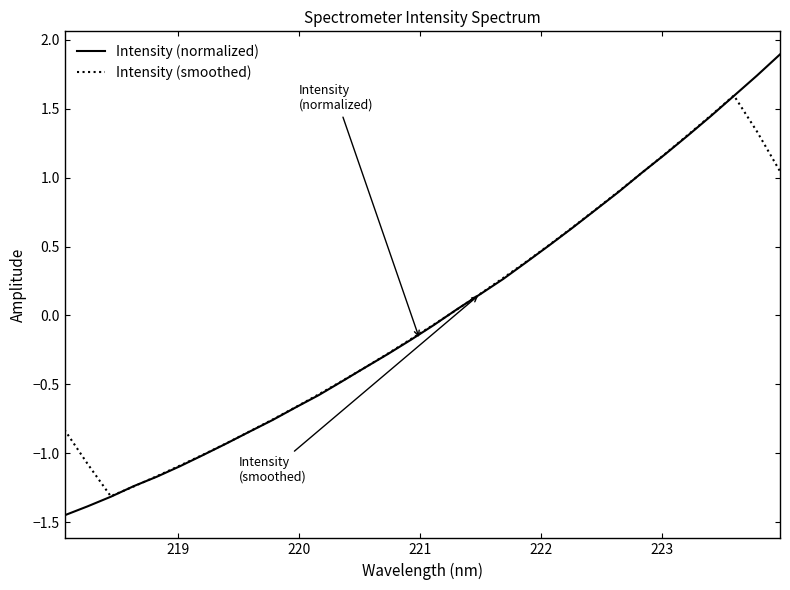

True or false: Intensity (normalized) has more than 1 points higher than both neighbors.

False